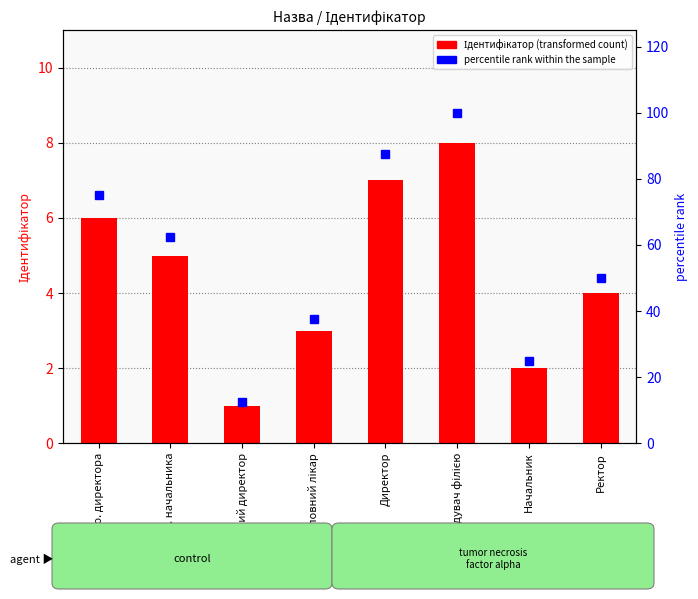

Which category has the highest value across all series?

Завідувач філією